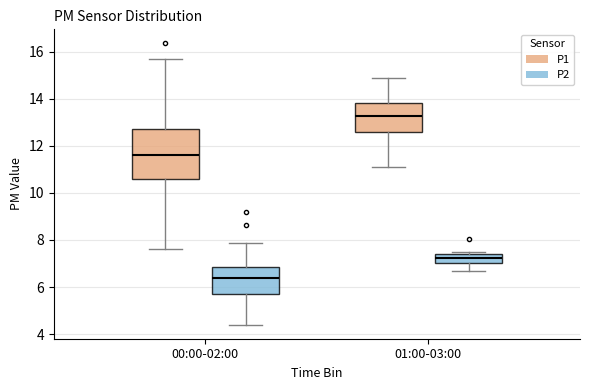

Which box's median line is the highest?

01:00-03:00 (P1)